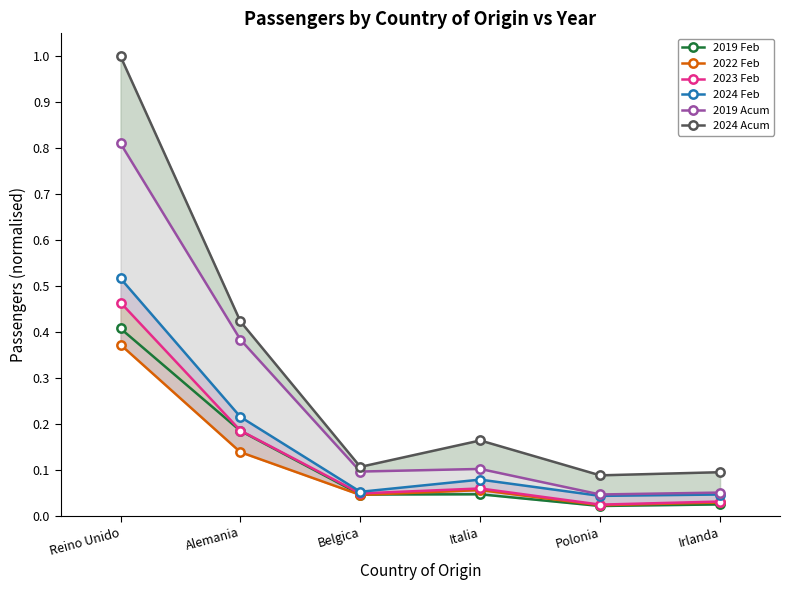

Rank the categories by 2023 Feb value from highest to lowest.

Reino Unido, Alemania, Italia, Belgica, Irlanda, Polonia